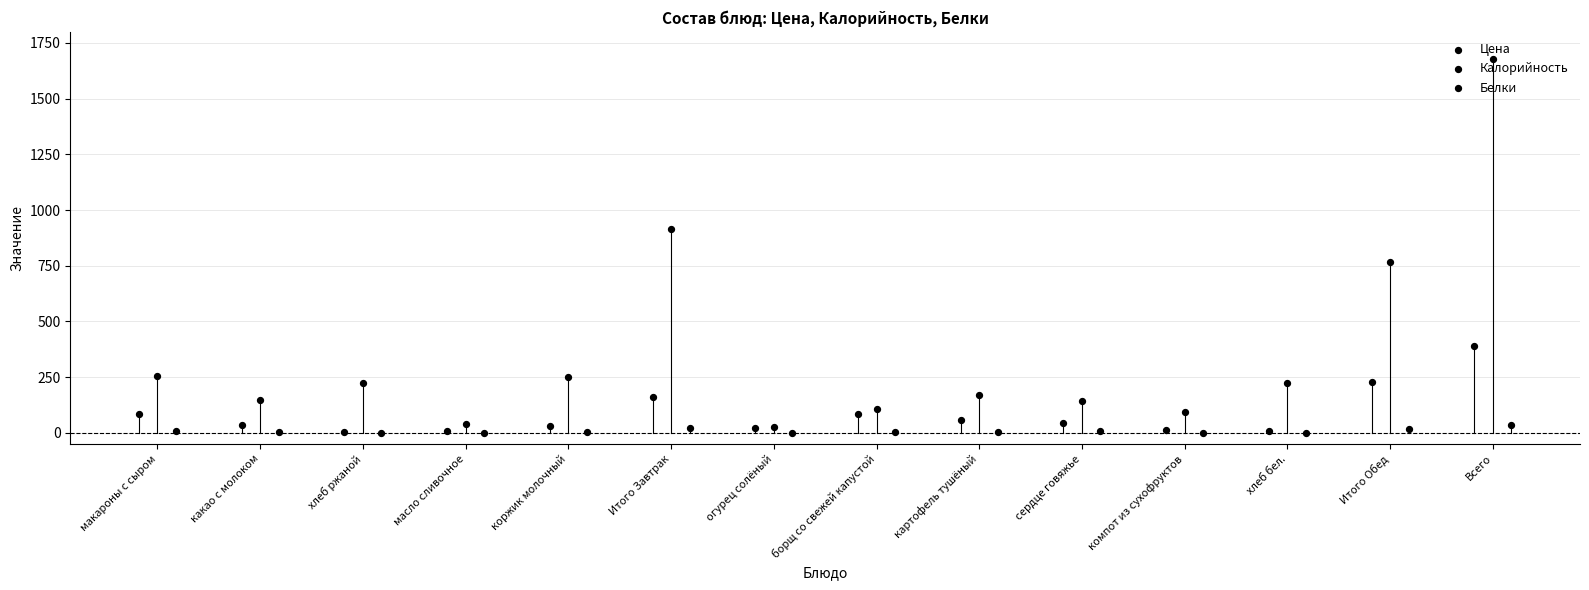

Is the value of Белки at огурец солёный greater than the value of Калорийность at компот из сухофруктов?

No